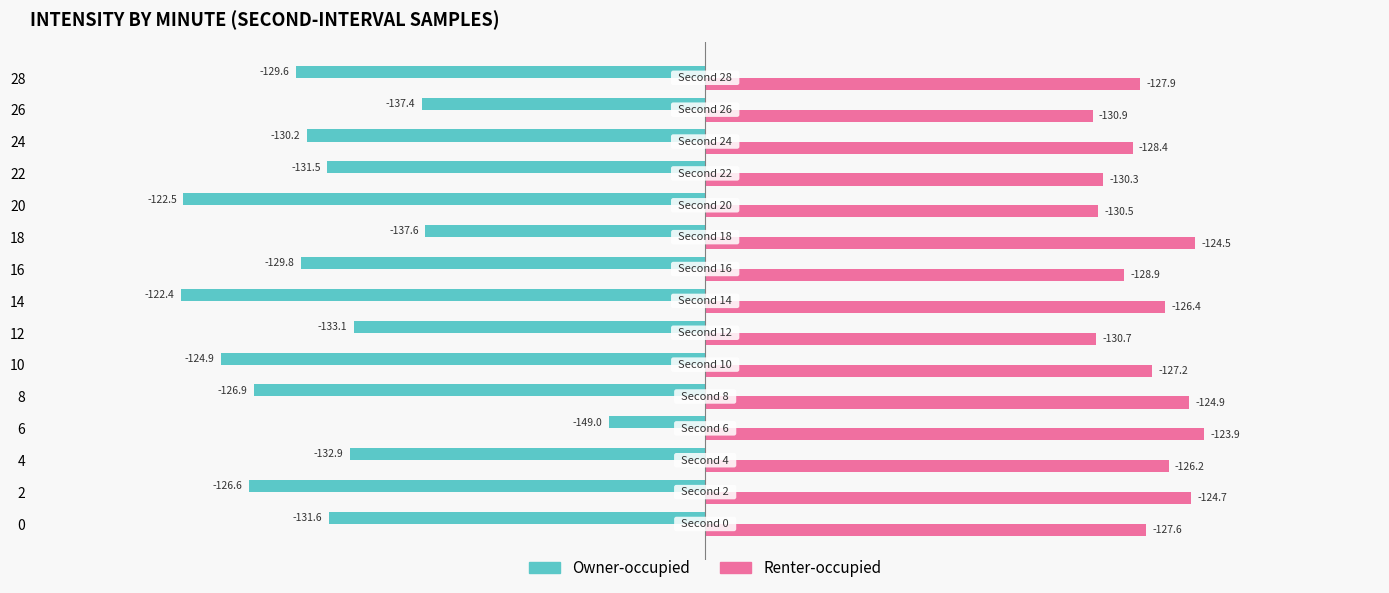

What are all the series names shown in the legend?

Owner-occupied, Renter-occupied